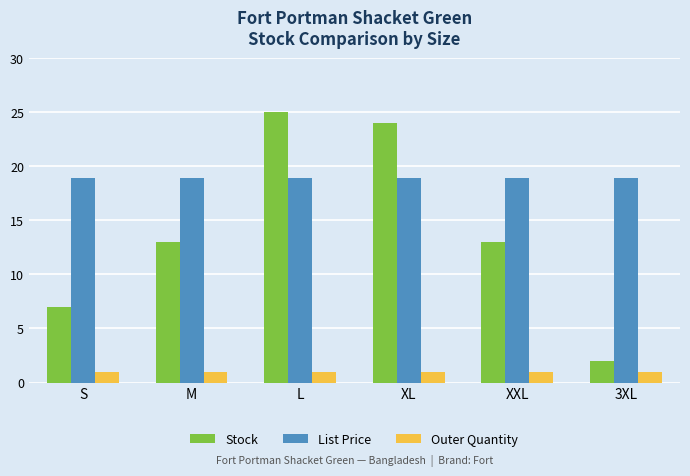

Is it true that List Price equals 28.2 at 3XL?

False